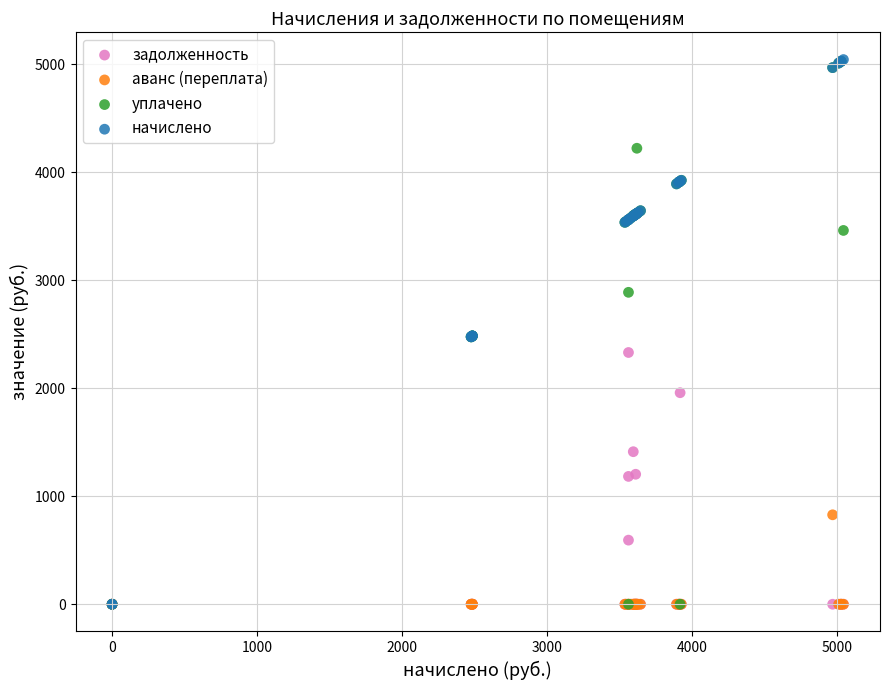

What are all the series names shown in the legend?

задолженность, аванс (переплата), уплачено, начислено